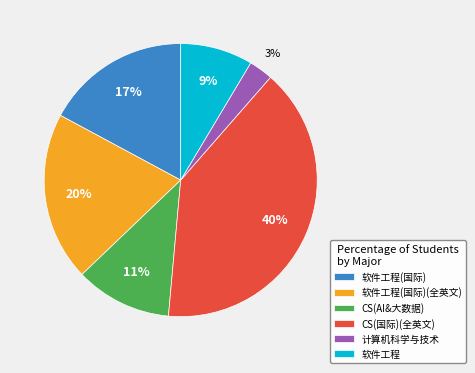

Approximately how many times larger is the value at CS(AI&大数据) compared to CS(国际)(全英文)?

0.3